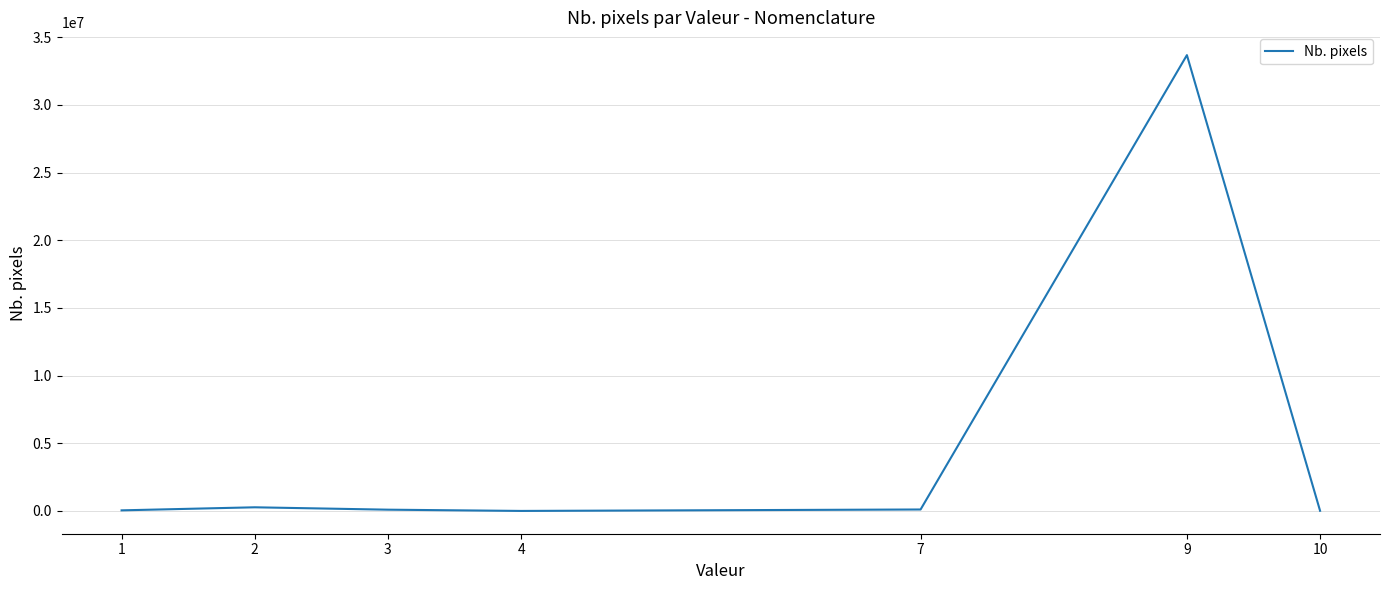

What is the maximum value shown in the chart?

33672727